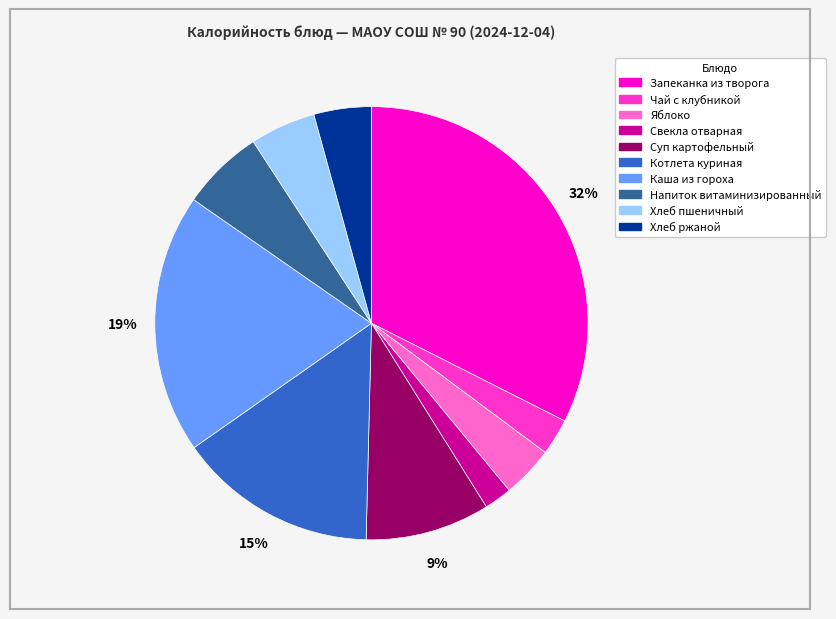

To the nearest percent, what is the average slice percentage?

10%